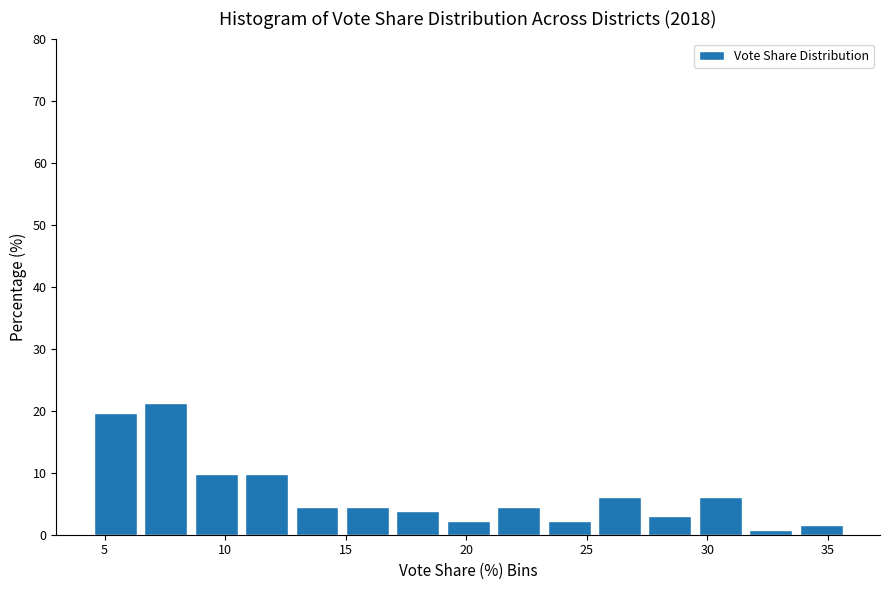

Which range on the x-axis has the tallest bar?

6.5 to 8.5